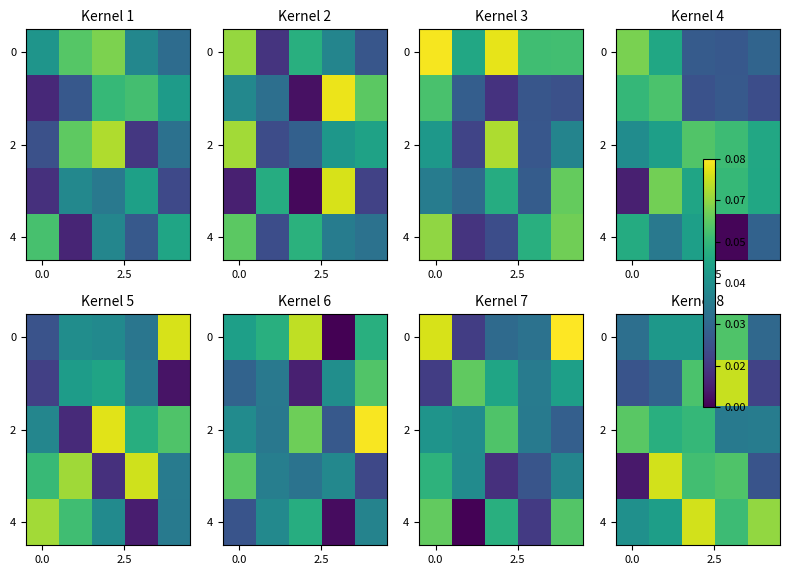

How many categories are shown in the chart?

5